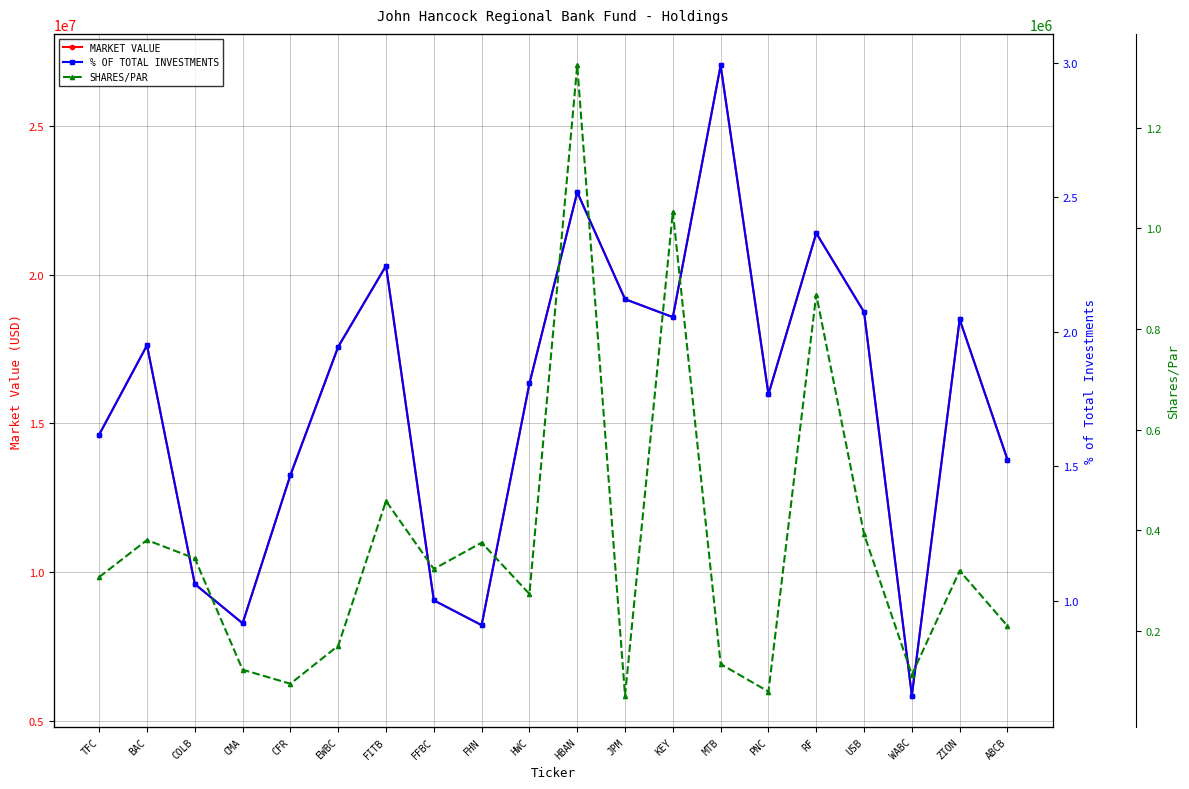

Reading right to left, extract all data points from this chart.

MARKET VALUE: ABCB=13785252.7	ZION=18495932.6	WABC=5856333.4	USB=18743377.3	RF=21395601.9	PNC=15980347.8	MTB=27031965.5	KEY=18572225.2	JPM=19175567.4	HBAN=22770254.4	HWC=16342056.2	FHN=8220526.8	FFBC=9055783.8	FITB=20297613.4	EWBC=17576464.1	CFR=13264607.0	CMA=8282783.5	COLB=9602622.0	BAC=17624604.3	TFC=14625006.8
% OF TOTAL INVESTMENTS: ABCB=1.5	ZION=2.0	WABC=0.6	USB=2.1	RF=2.4	PNC=1.8	MTB=3.0	KEY=2.1	JPM=2.1	HBAN=2.5	HWC=1.8	FHN=0.9	FFBC=1.0	FITB=2.2	EWBC=1.9	CFR=1.5	CMA=0.9	COLB=1.1	BAC=1.9	TFC=1.6
SHARES/PAR: ABCB=209981.0	ZION=319667.0	WABC=113144.0	USB=392285.0	RF=868328.0	PNC=79524.0	MTB=134327.0	KEY=1032938.0	JPM=71738.0	HBAN=1323852.0	HWC=273553.0	FHN=375538.0	FFBC=323190.0	FITB=458082.0	EWBC=170695.0	CFR=95155.0	CMA=123036.0	COLB=344180.0	BAC=380661.0	TFC=307119.0